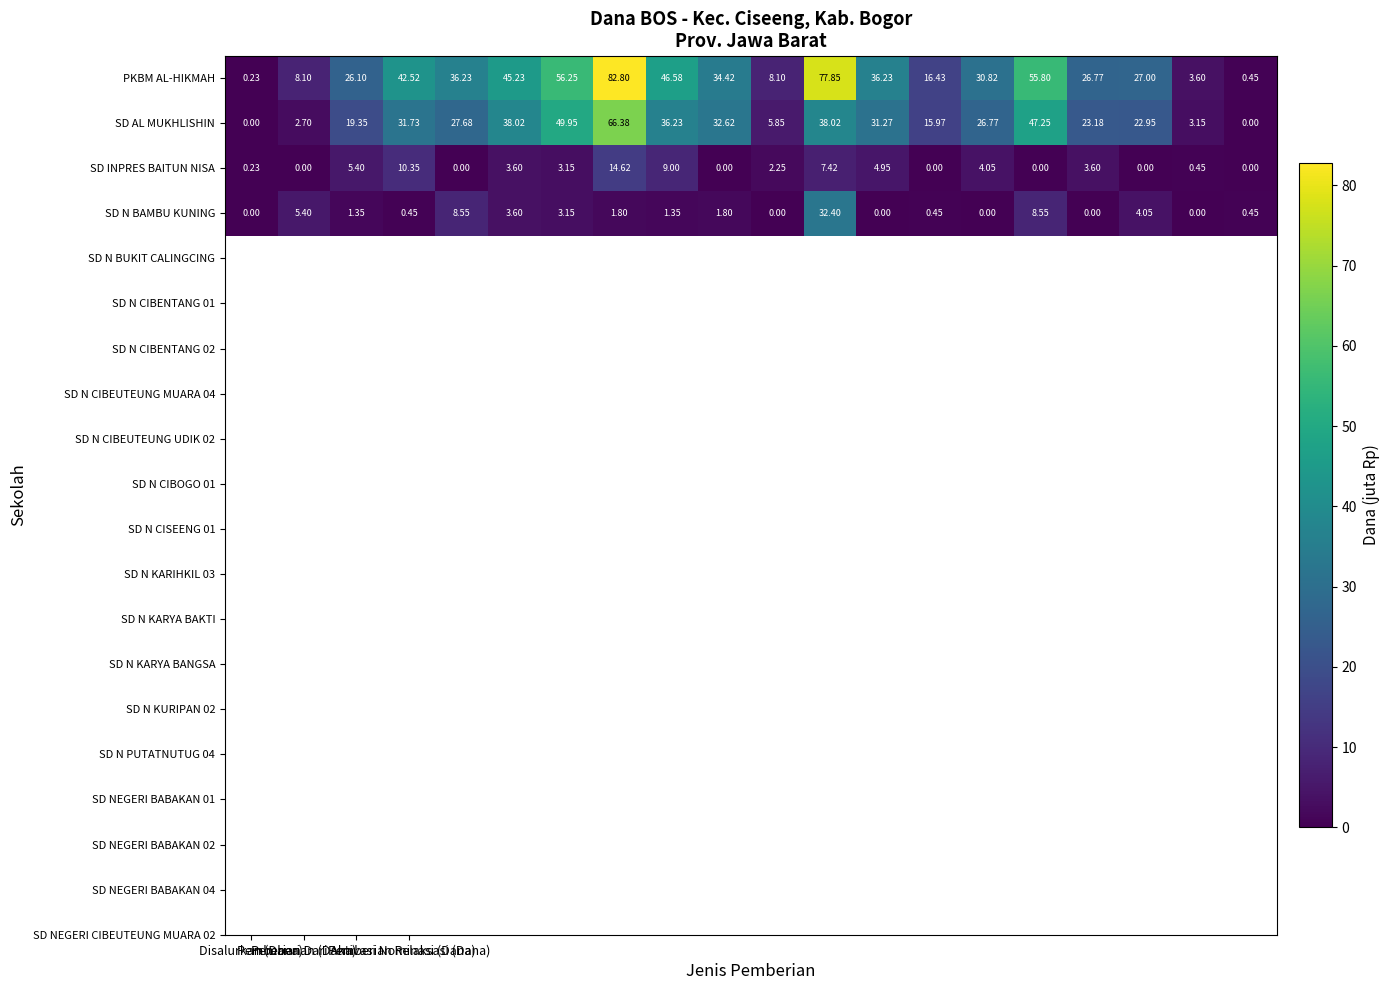

List the series in order of their peak value, highest first.

PKBM AL-HIKMAH, SD AL MUKHLISHIN, SD N BAMBU KUNING, SD INPRES BAITUN NISA